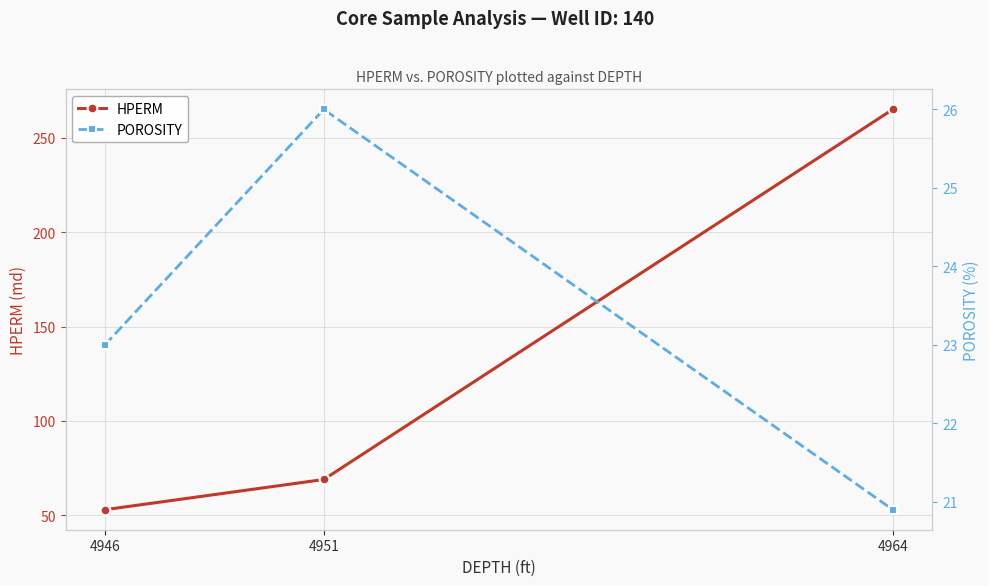

What is the difference between the maximum and minimum values in the HPERM series?

212